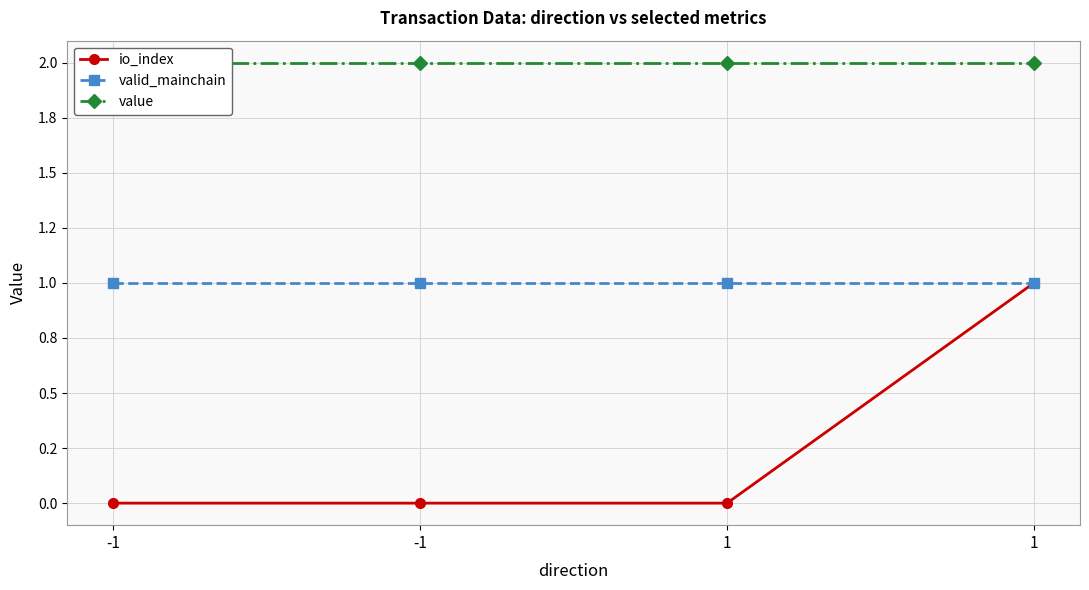

How many values in io_index are above zero?

1